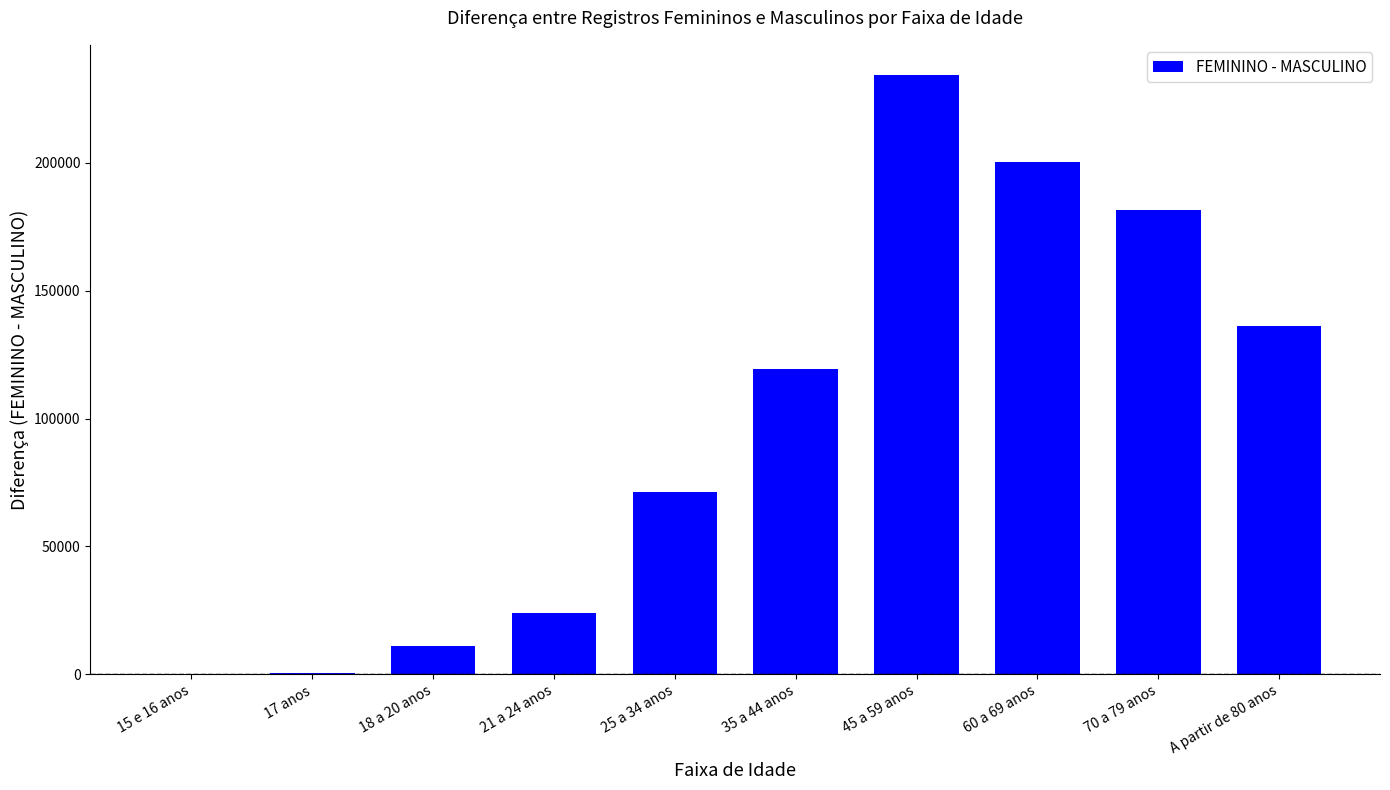

The value at 35 a 44 anos is 61925. True or false?

False